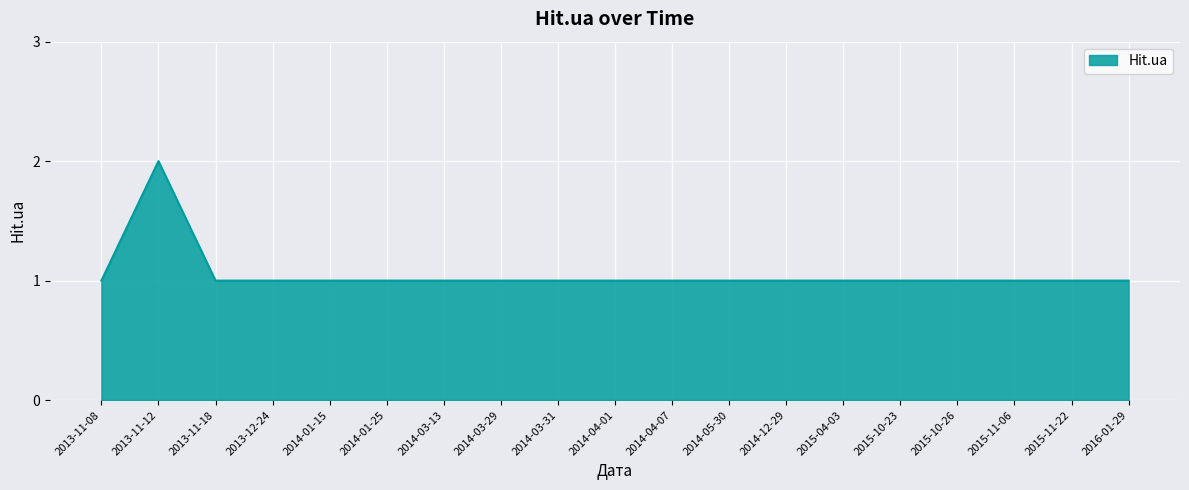

Is it true that the value at 2014-01-25 is 1?

True